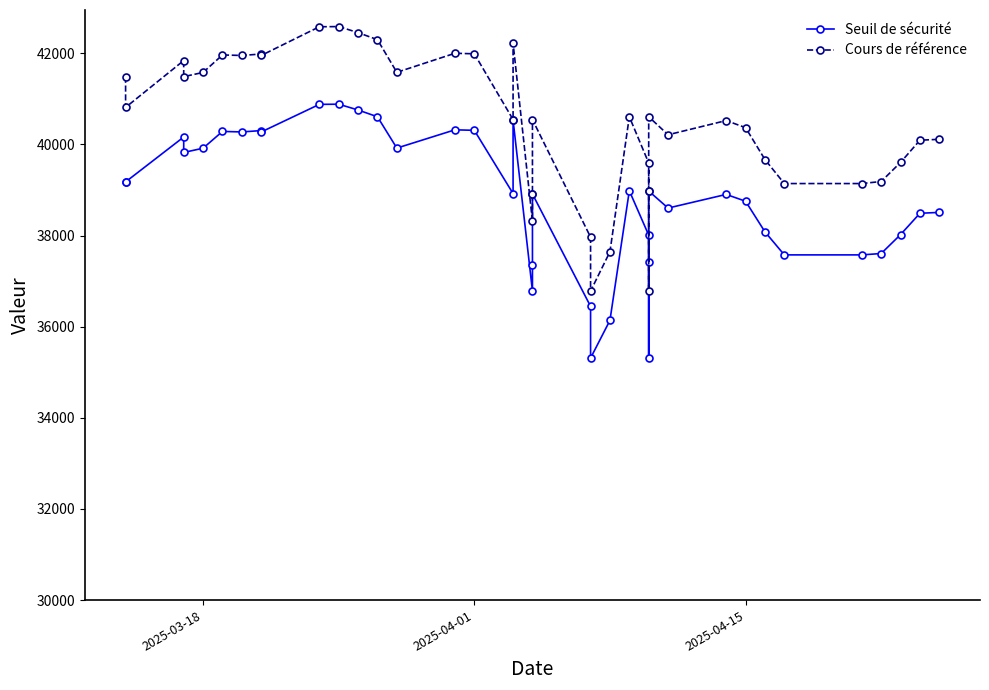

True or false: Cours de référence and Seuil de sécurité cross at least once.

False